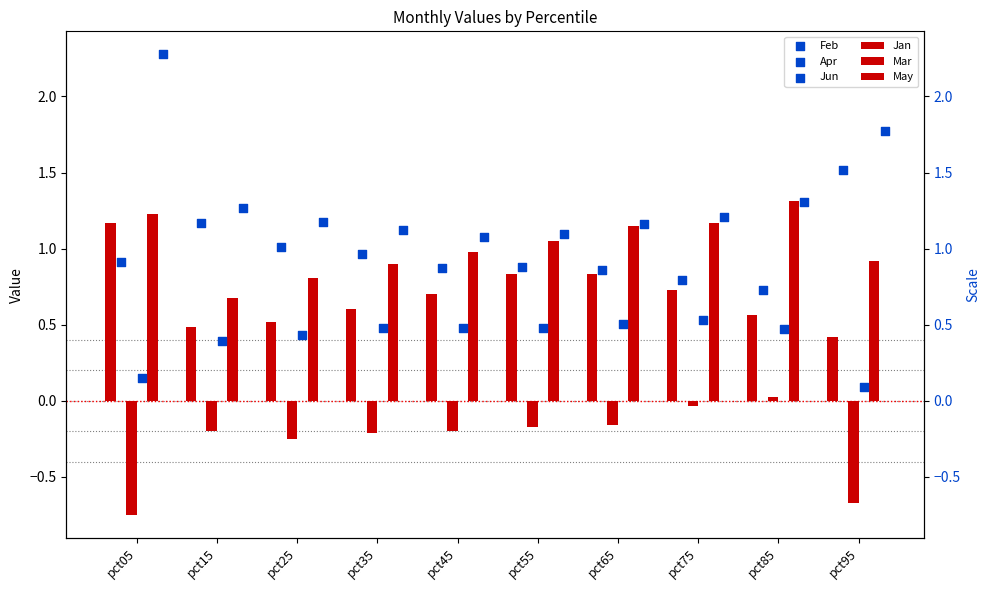

Which series contains the highest Y value?

Jun